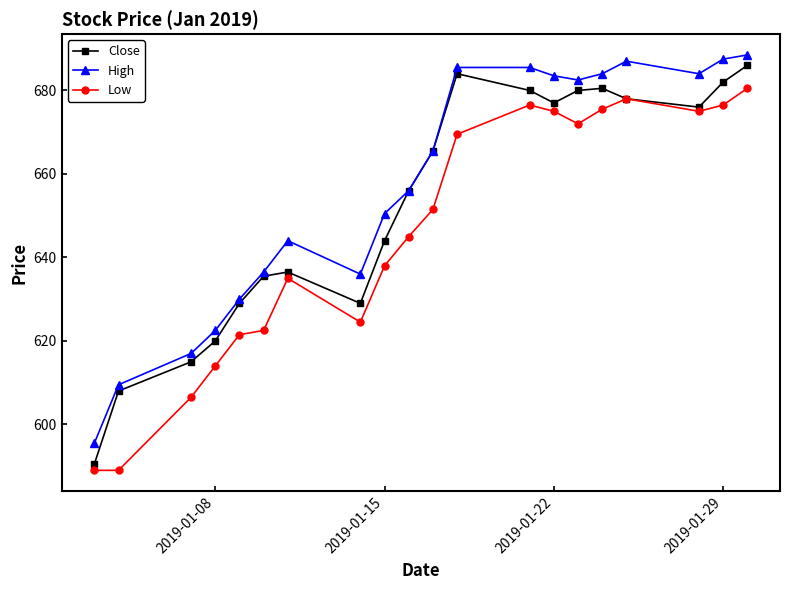

True or false: High and Low cross at least once.

False